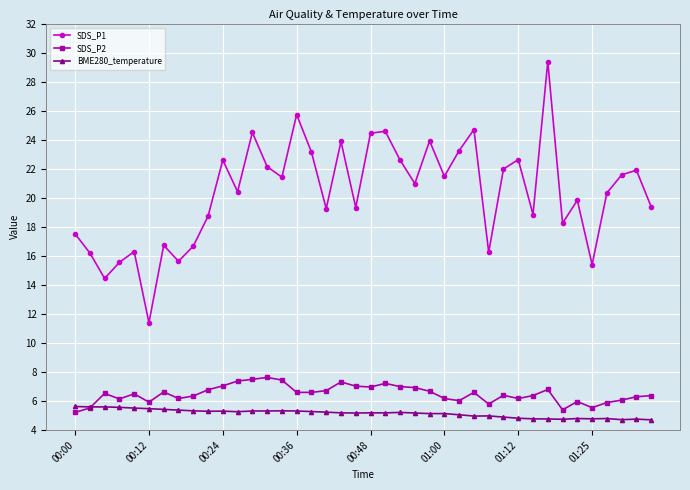

At how many categories does at least one series exceed 9?

40